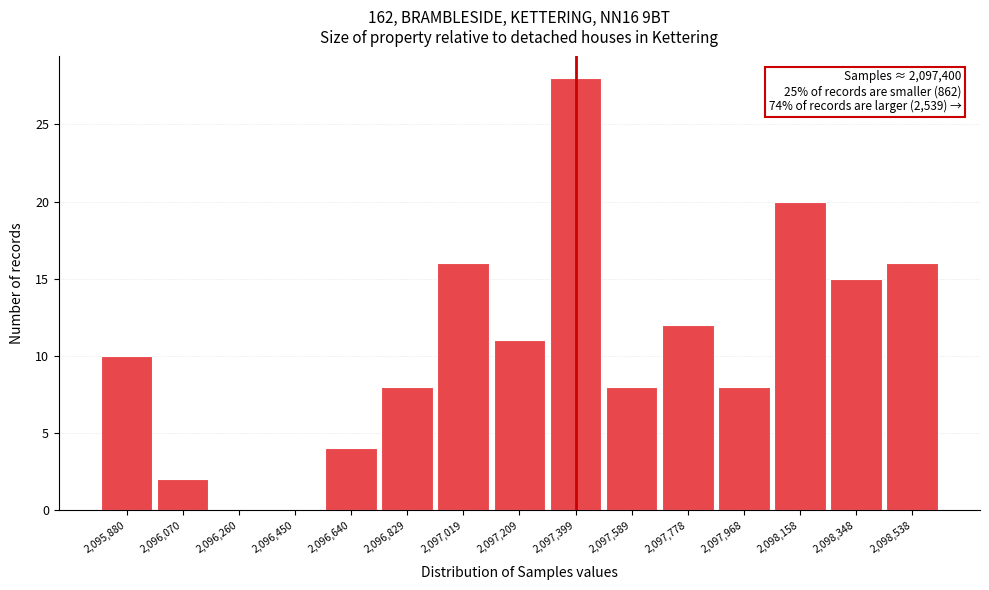

Which range on the x-axis has the tallest bar?

2097300 to 2097500